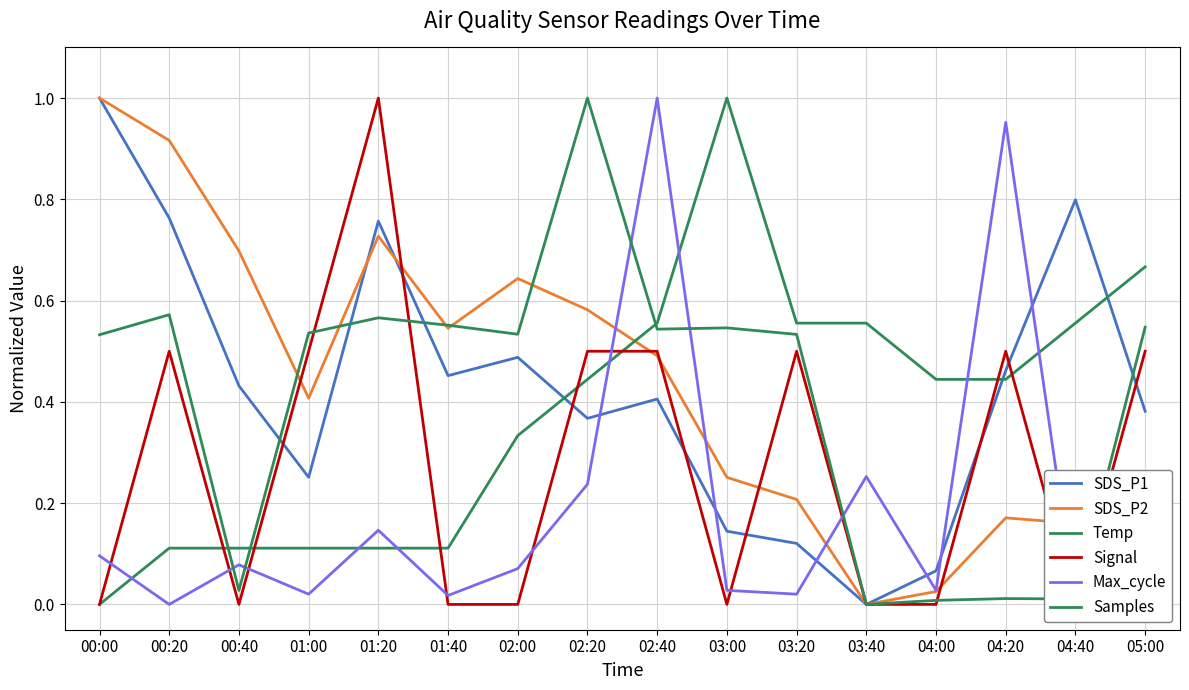

Rank the series by their maximum value, from highest to lowest.

SDS_P1, SDS_P2, Temp, Signal, Max_cycle, Samples